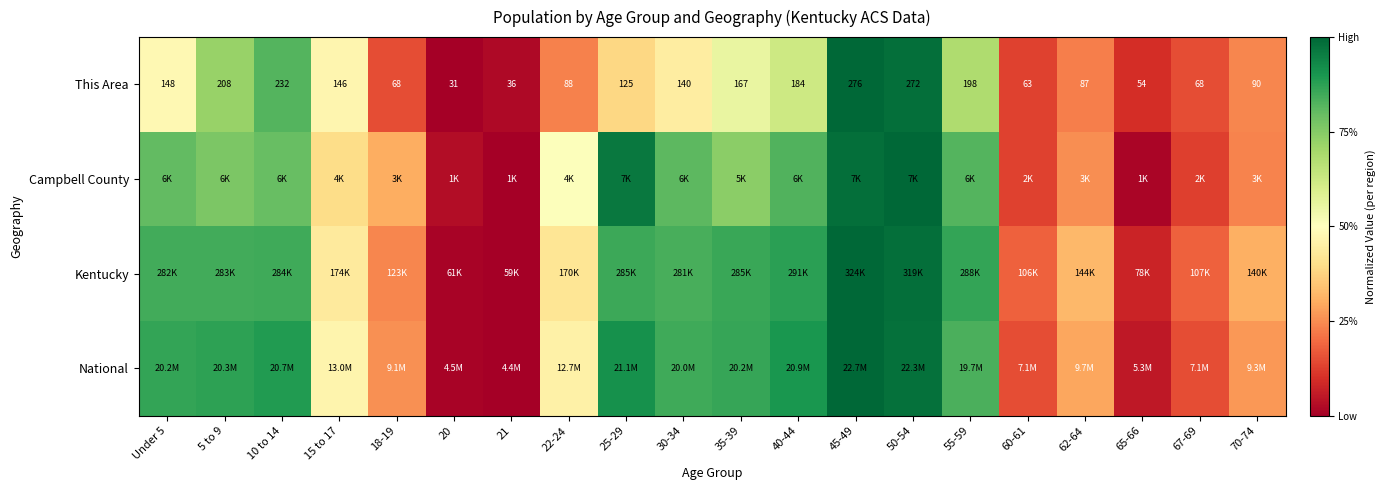

What is the difference between the highest and lowest values at 18-19?

0.2